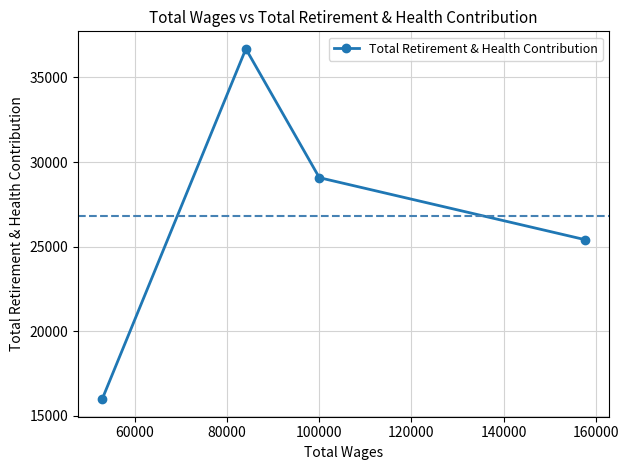

What is the average value?

26787